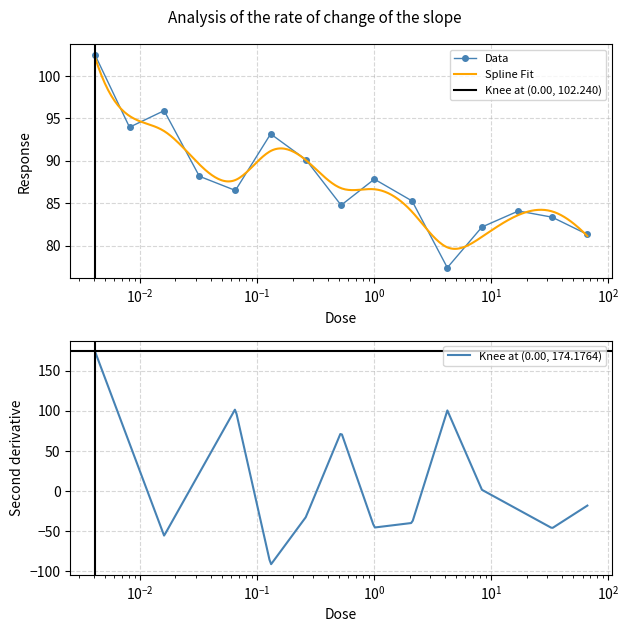

What is the value of the 2nd point from the left?

94.0